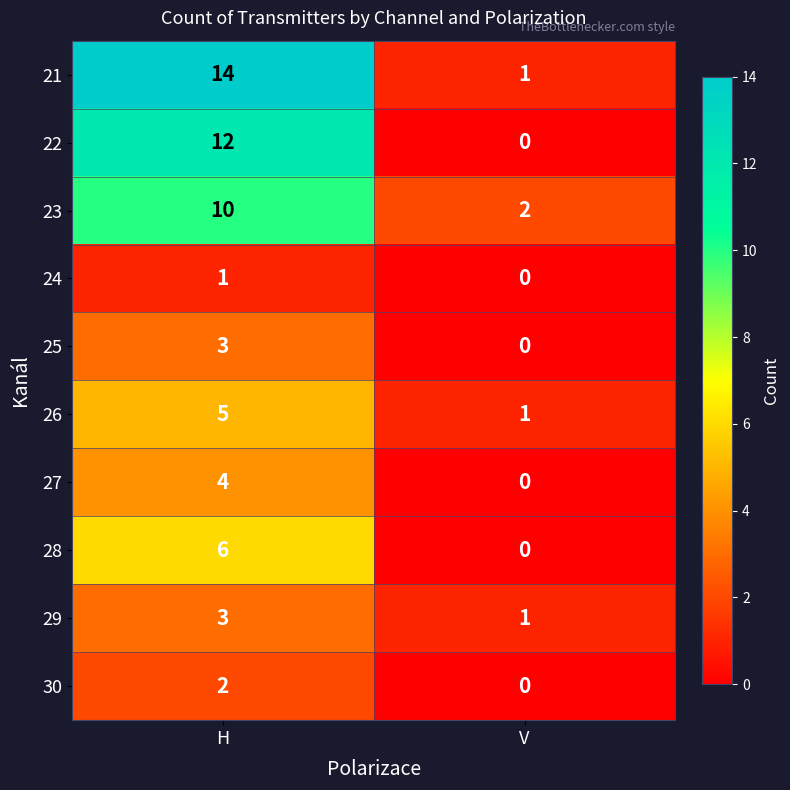

At which label is 24 closest to 0?

V